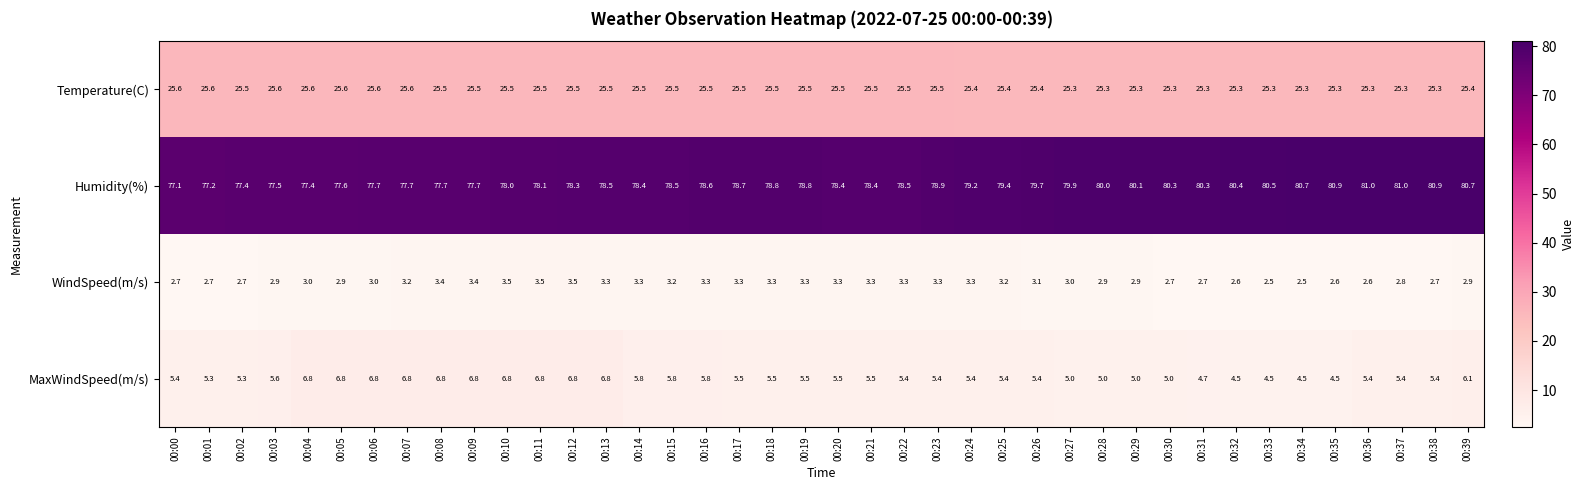

What is the sum of the WindSpeed(m/s) values at 00:03 and 00:13?

6.2